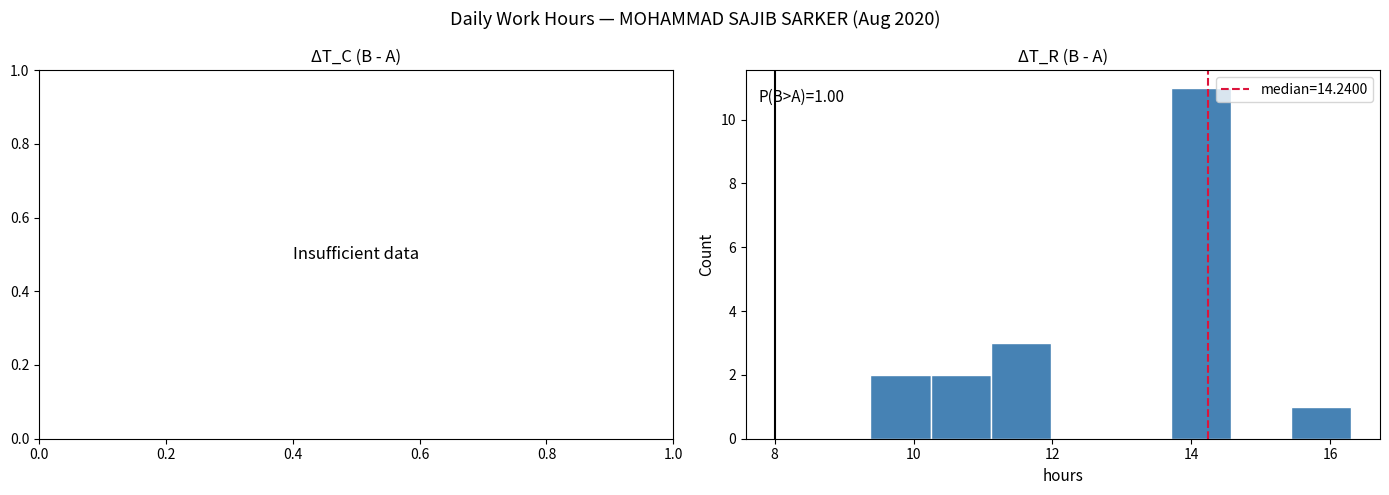

Which range on the x-axis has the tallest bar?

13.8 to 14.6